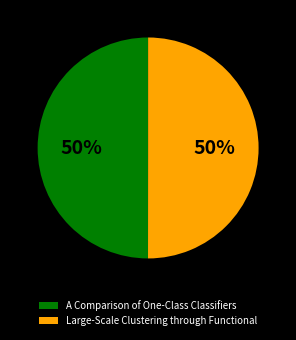

Do Large-Scale Clustering through Functional and A Comparison of One-Class Classifiers together represent more than half of the pie?

Yes